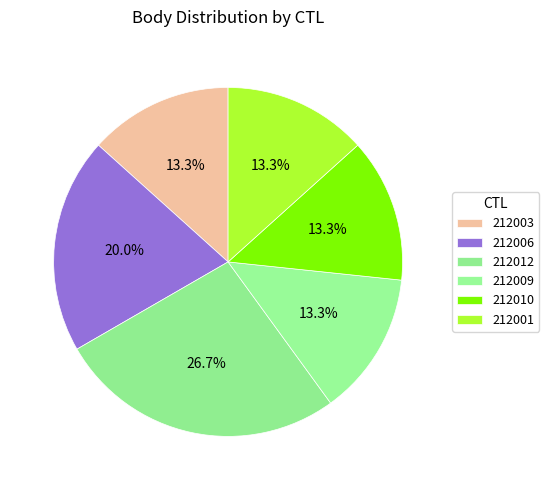

The 212006 slice represents 20% of the pie. True or false?

True